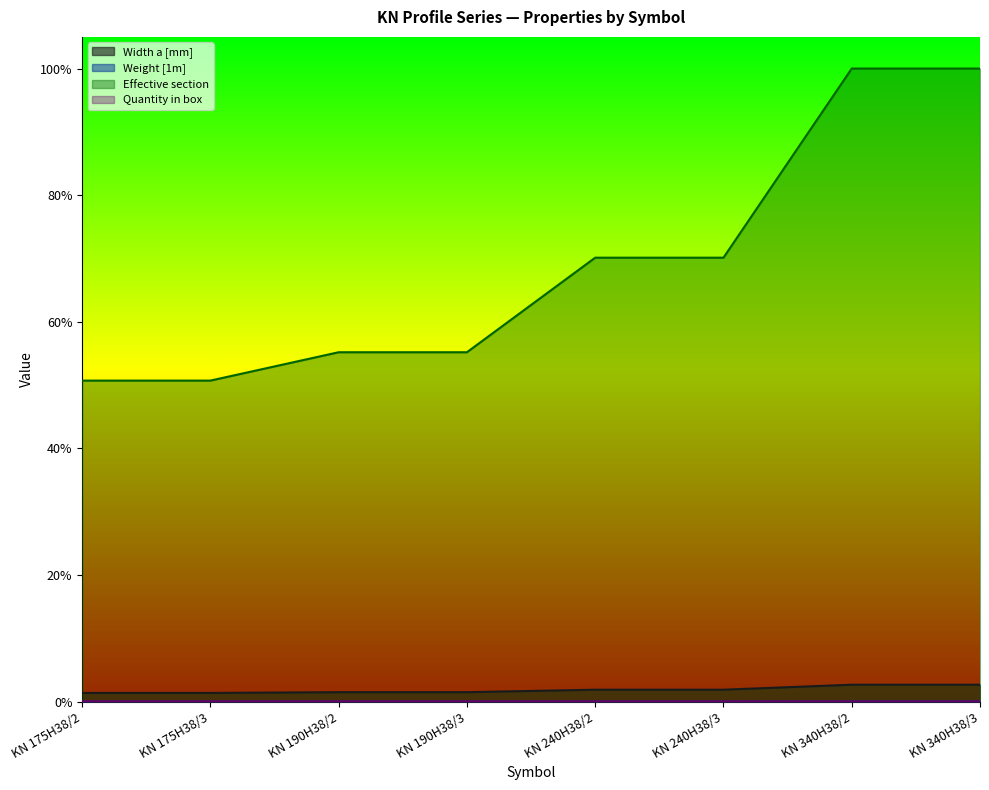

What is the maximum value shown in the chart?

1.0